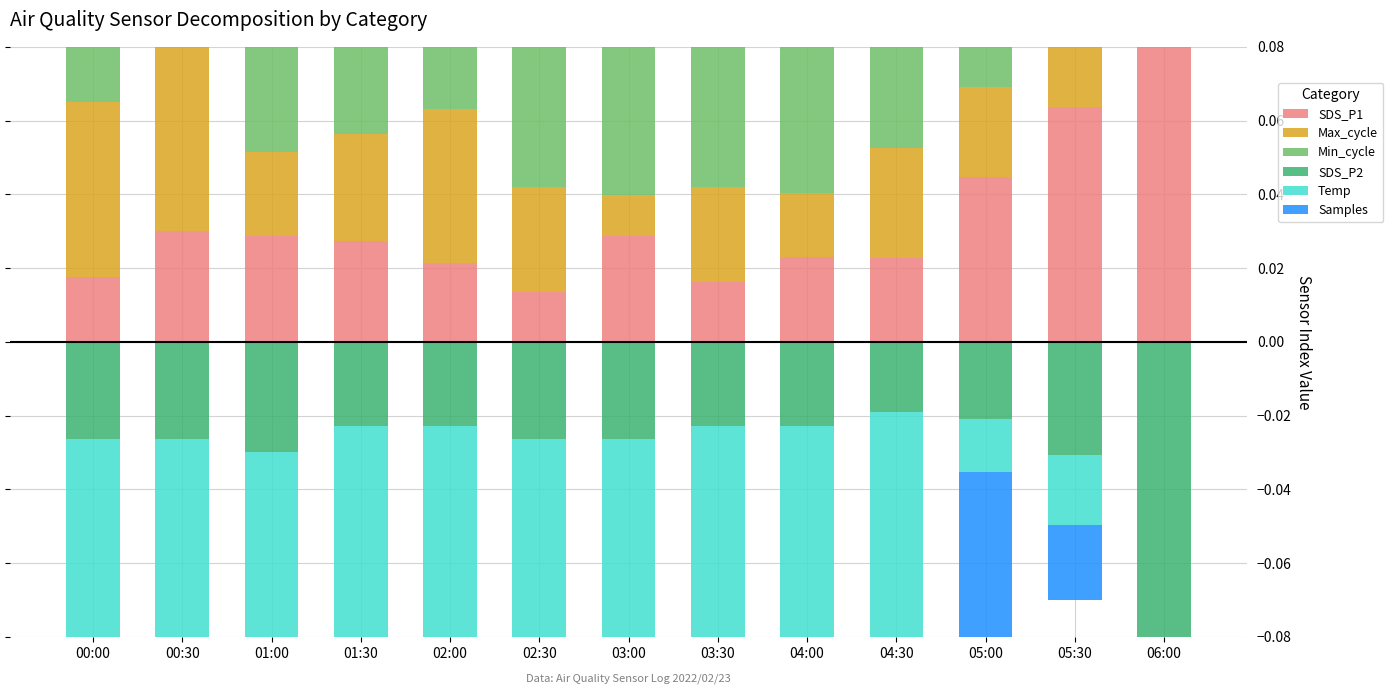

What are all the series names shown in the legend?

SDS_P1, Max_cycle, Min_cycle, SDS_P2, Temp, Samples